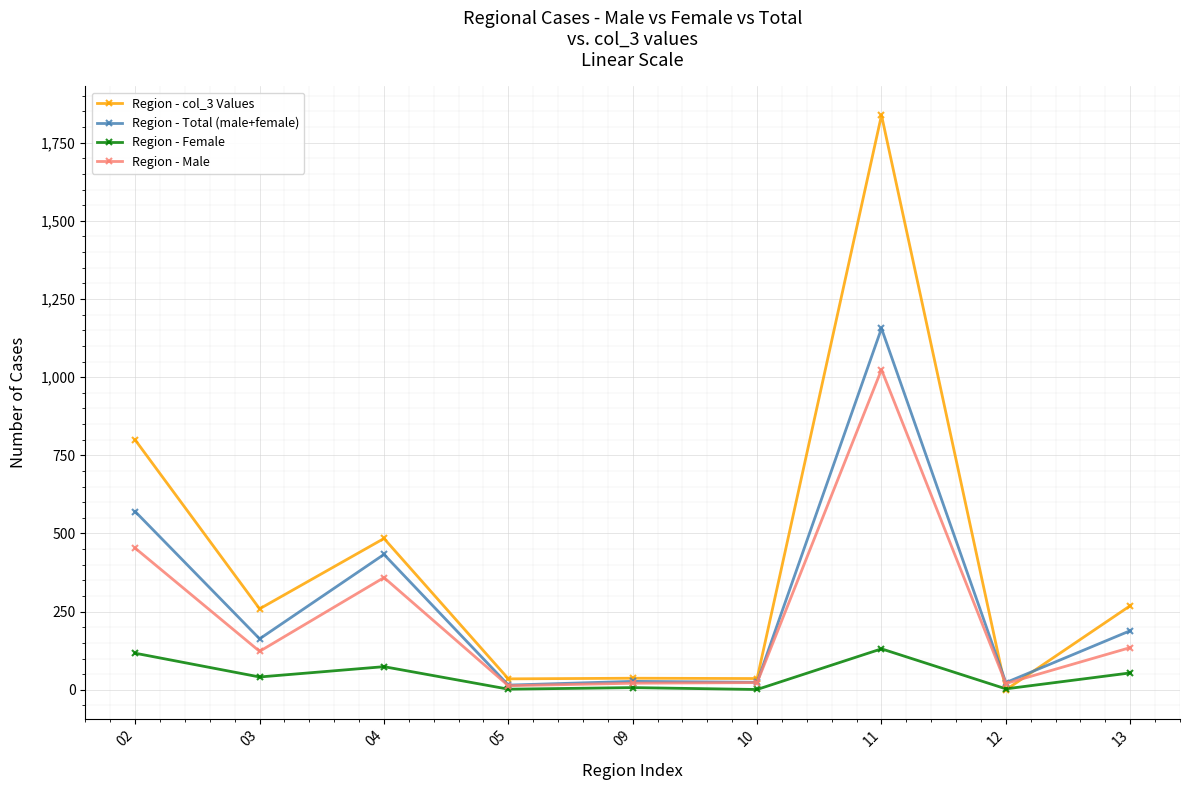

How many lines are shown in the chart?

4